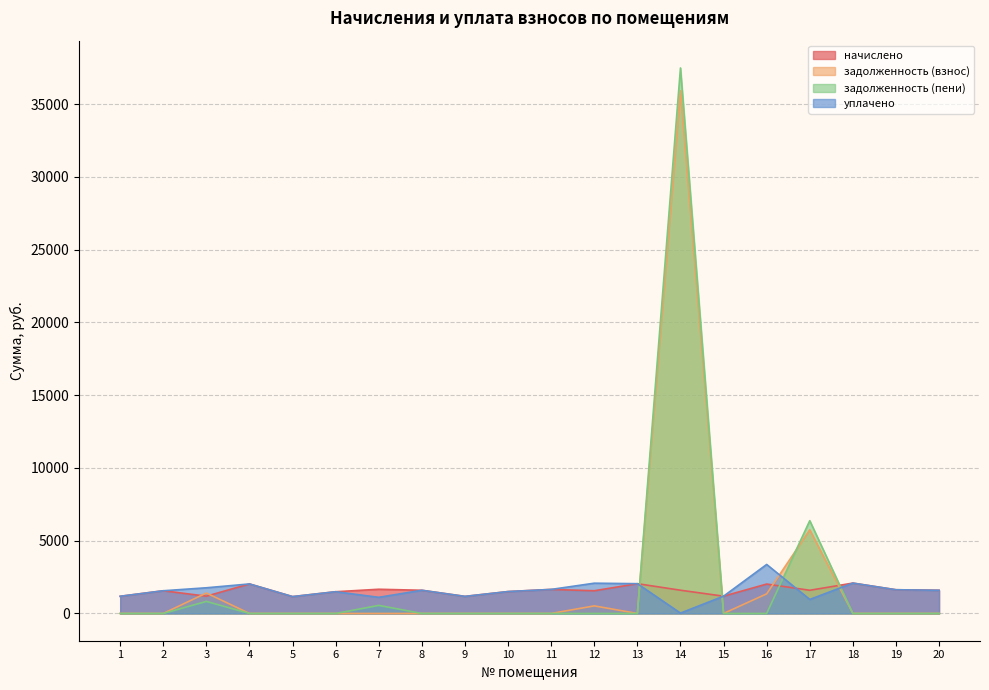

True or false: уплачено has a value of 2655.6 at 19.

False